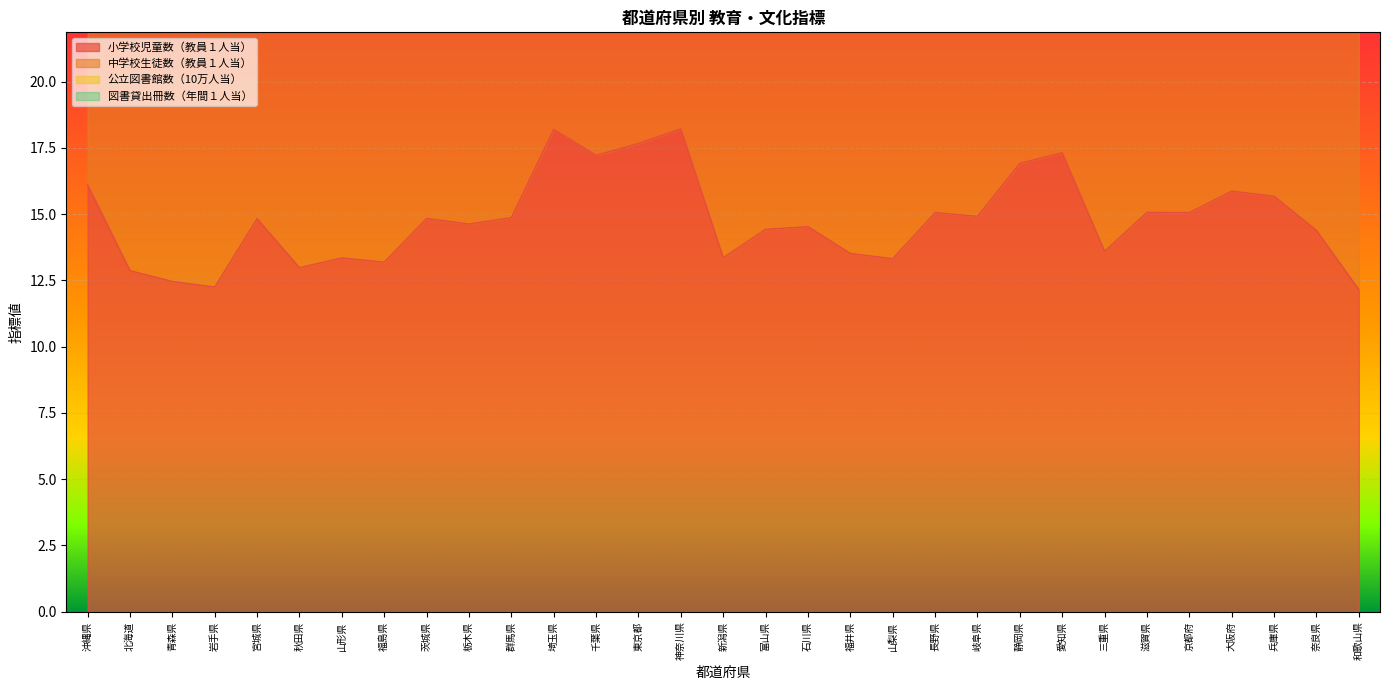

What is the maximum value for 小学校児童数（教員１人当）?

18.2